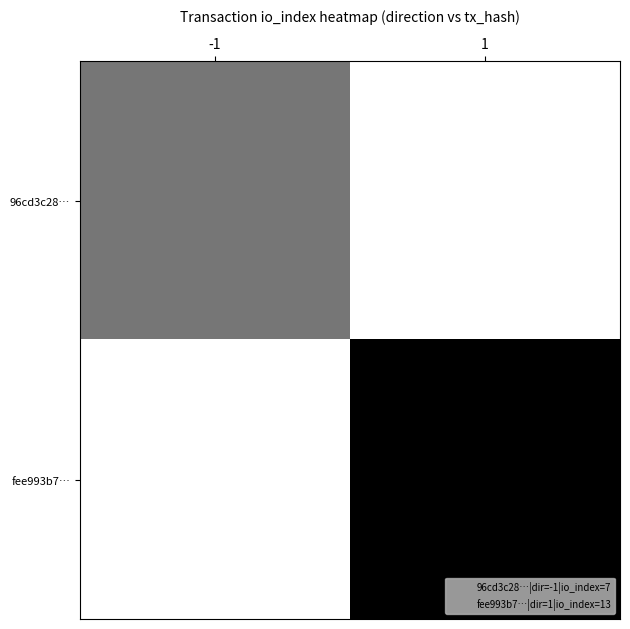

Reading left to right, transcribe all the data shown in this chart.

96cd3c28…: -1=7	1=0
fee993b7…: -1=0	1=13